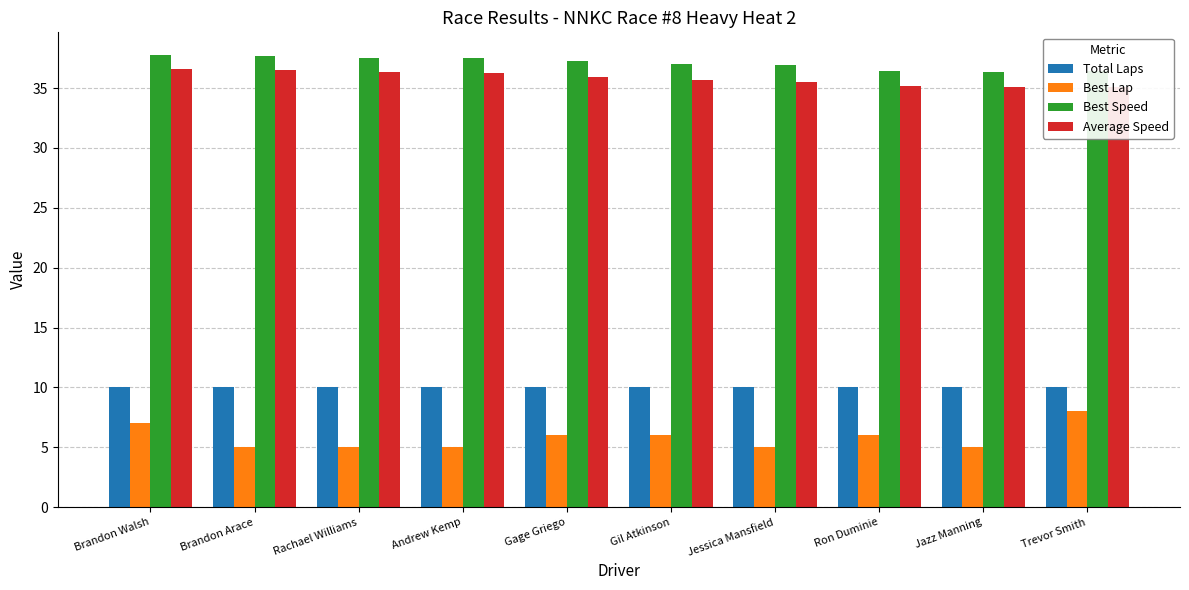

At which label does Average Speed reach its minimum?

Trevor Smith